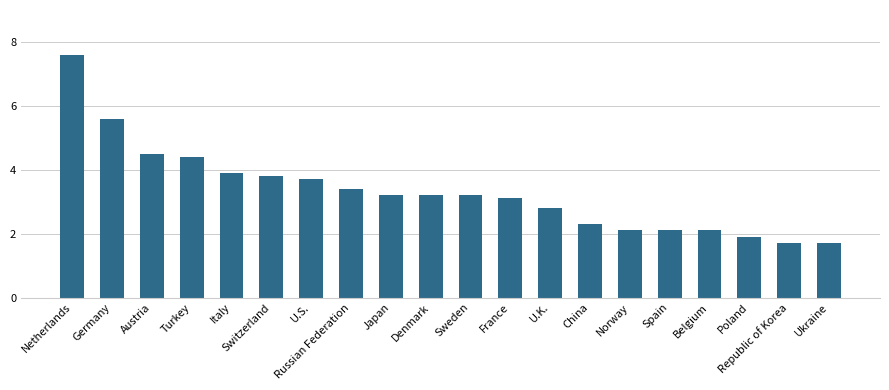

Which label corresponds to the largest value in the chart?

Netherlands